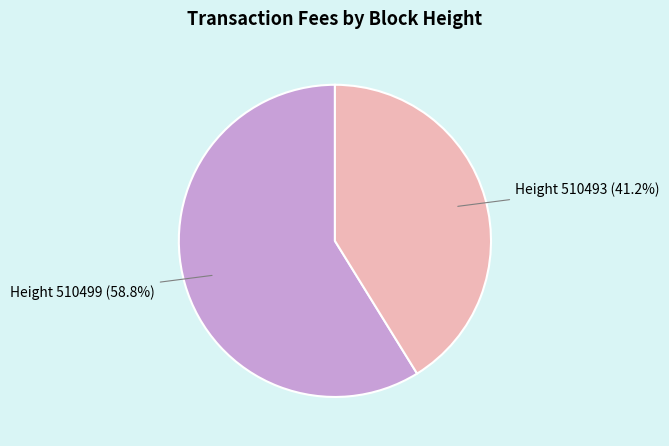

What is the smallest slice in the pie chart?

Height 510493